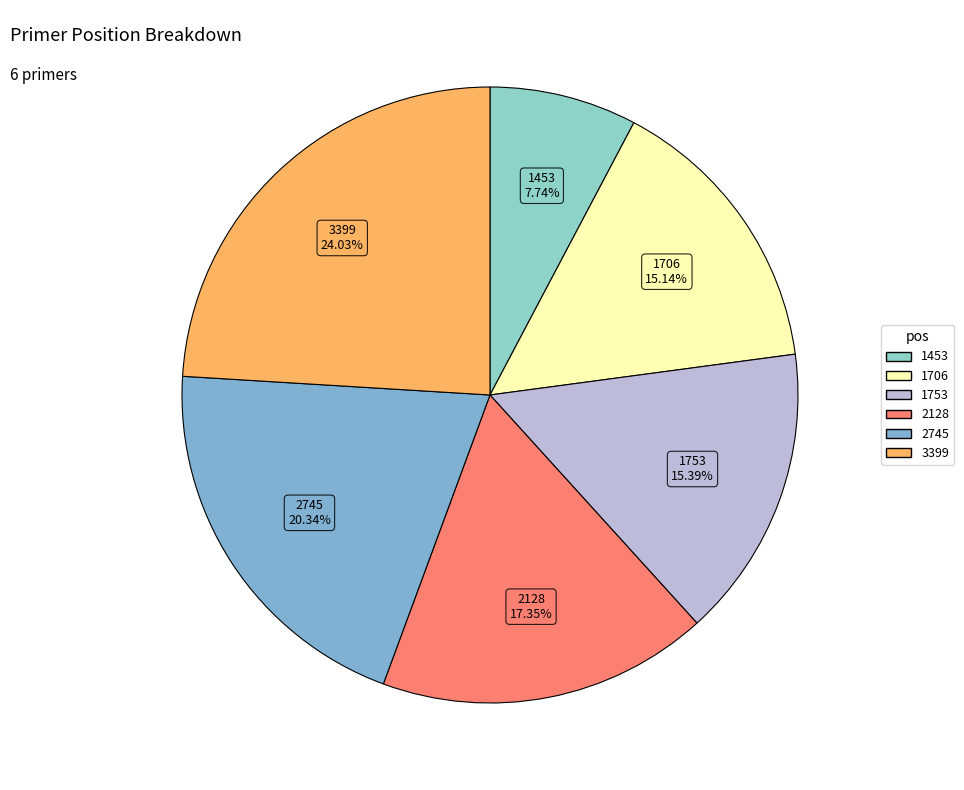

To the nearest percent, what is the combined percentage of 2745 and 1753?

36%